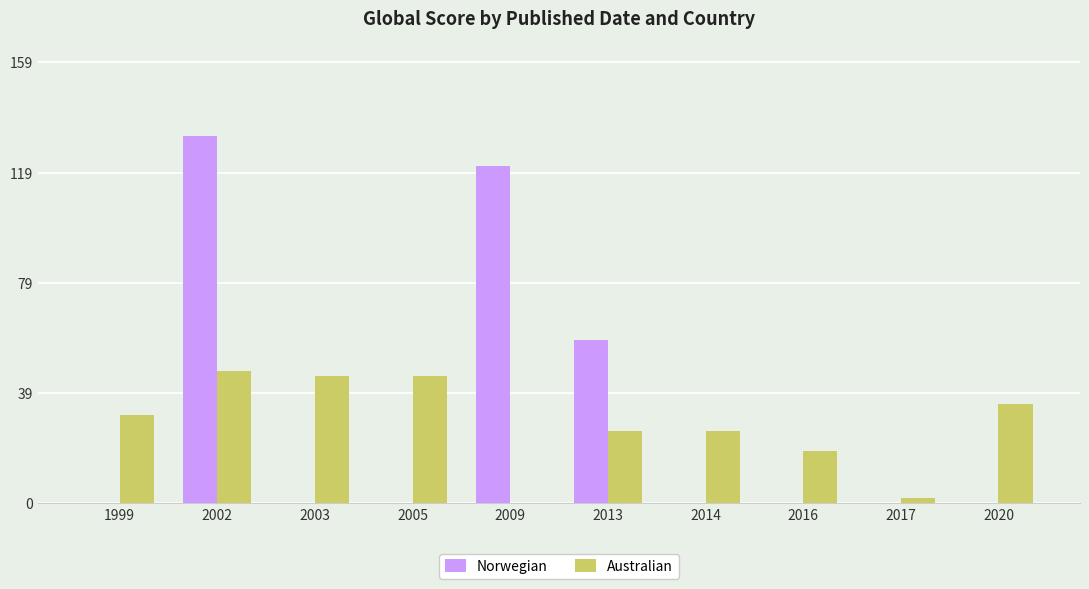

What is the maximum value shown in the chart?

133